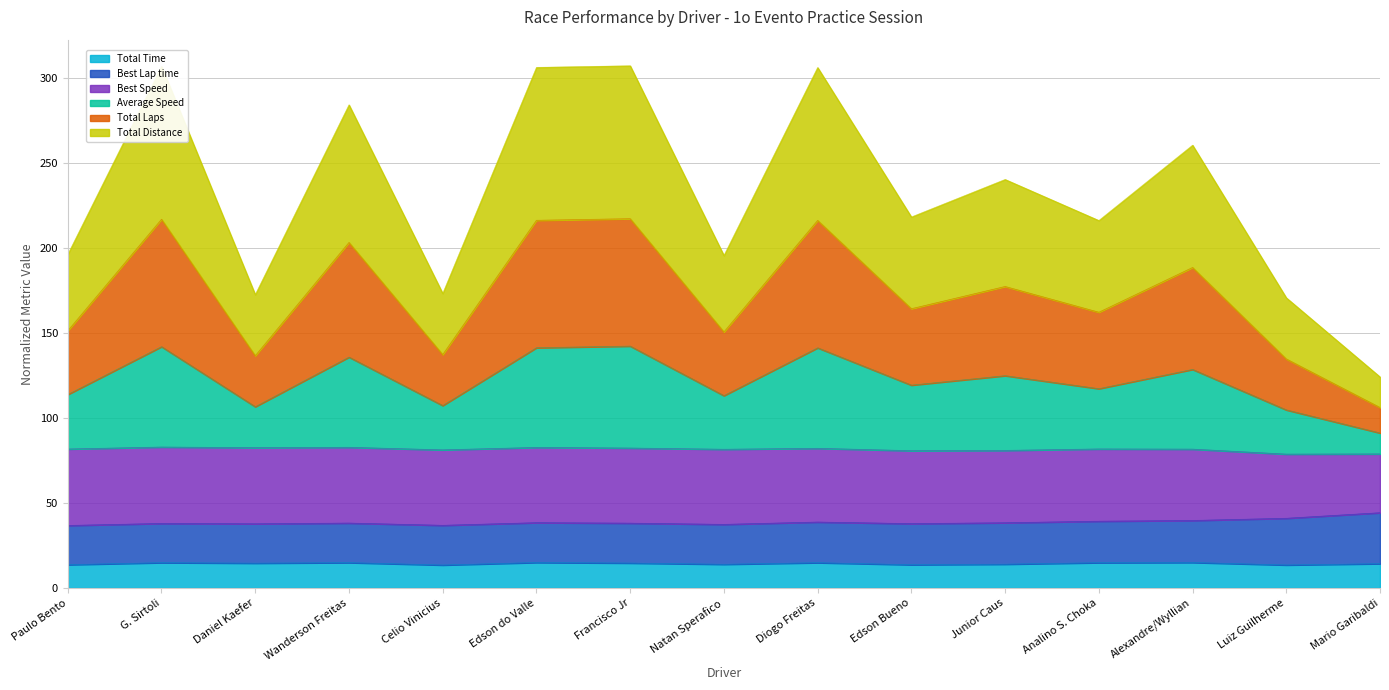

What are all the series names shown in the legend?

Total Time, Best Lap time, Best Speed, Average Speed, Total Laps, Total Distance